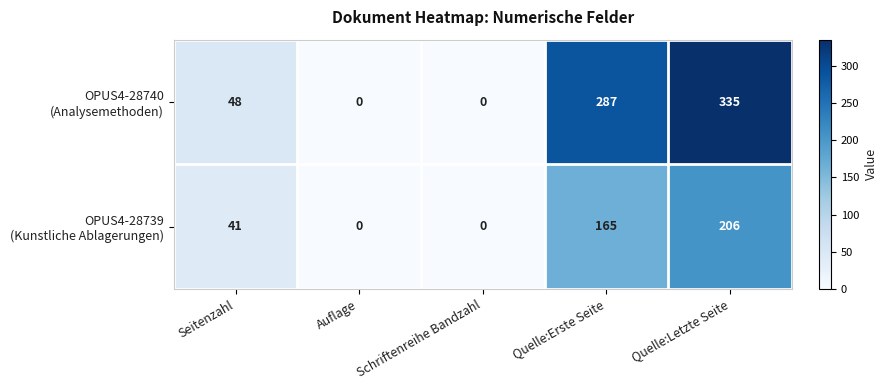

What is the total value across all series at Quelle:Letzte Seite?

541